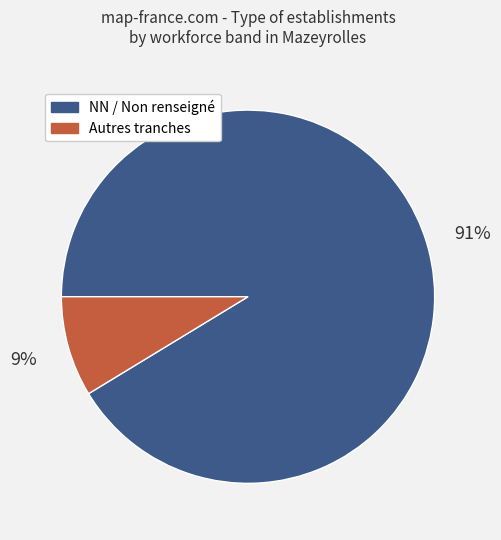

To the nearest percent, what is the average slice percentage?

50%